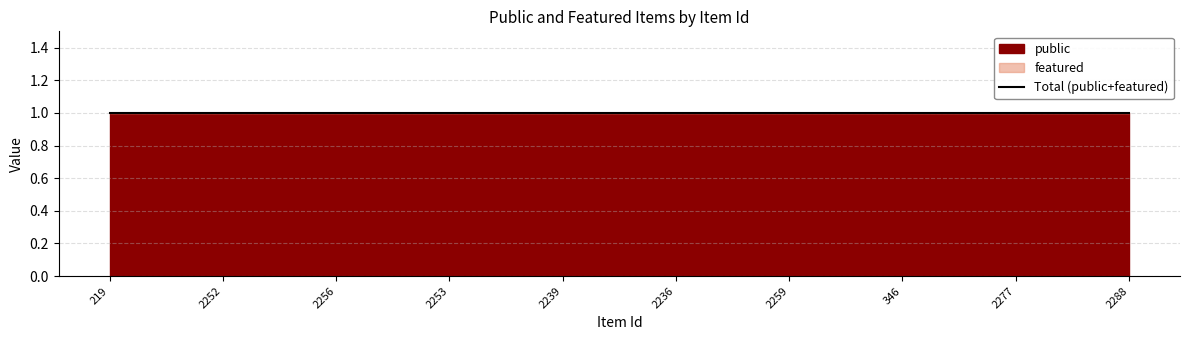

At how many categories does at least one series exceed 0?

10